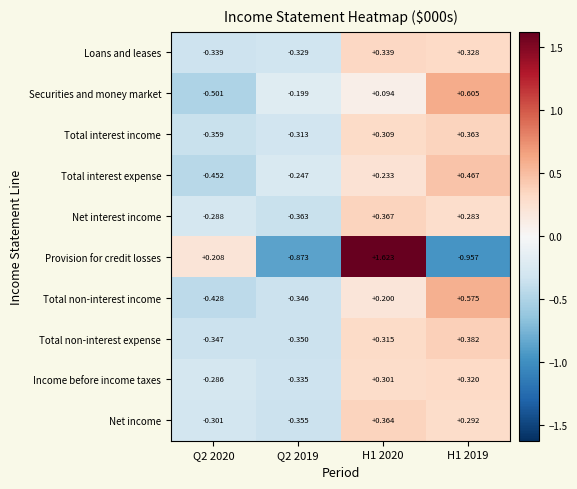

Which series has the largest range (max minus min)?

Provision for credit losses